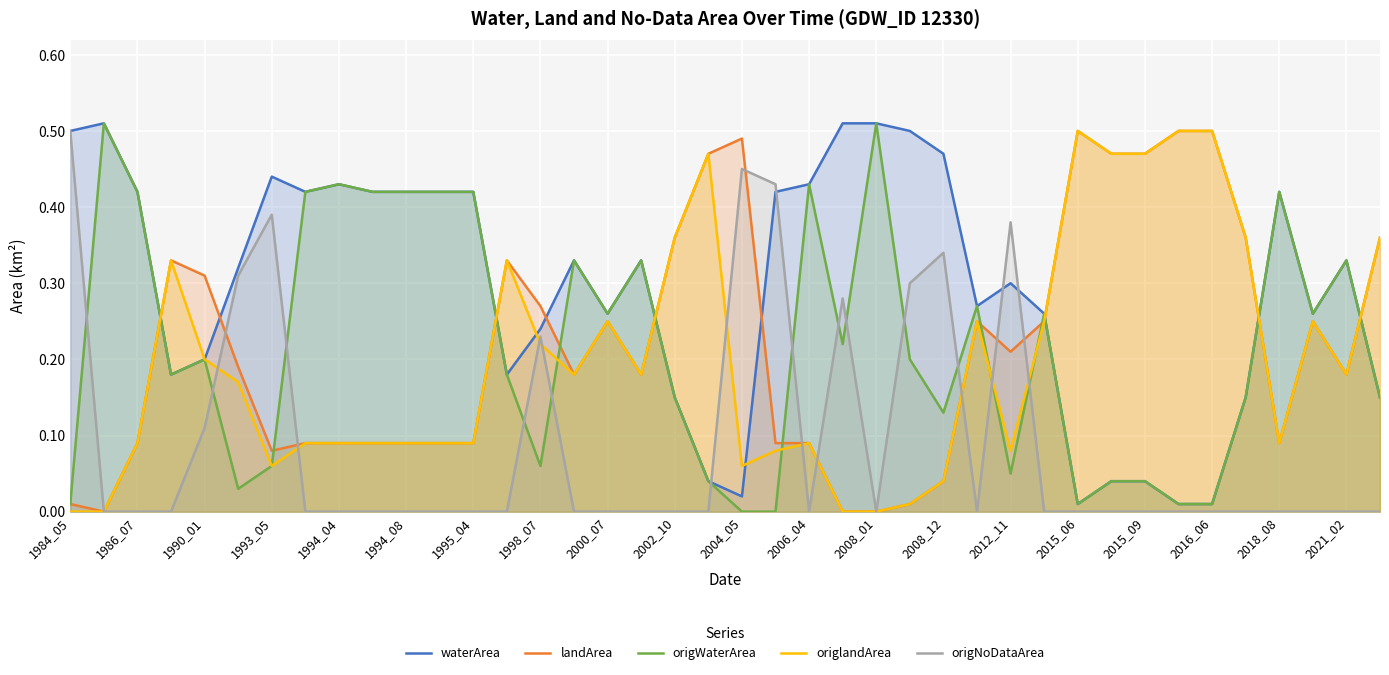

Does the chart display data point markers on the line(s)?

No